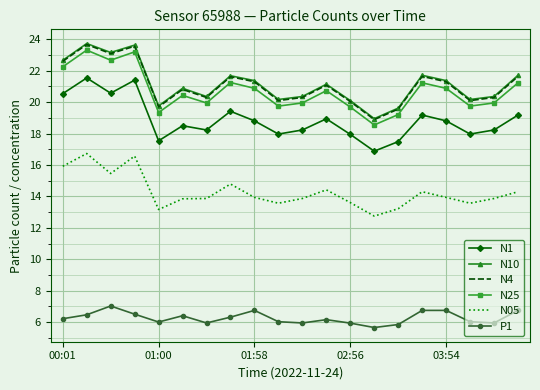

What is the minimum value shown in the chart?

5.7